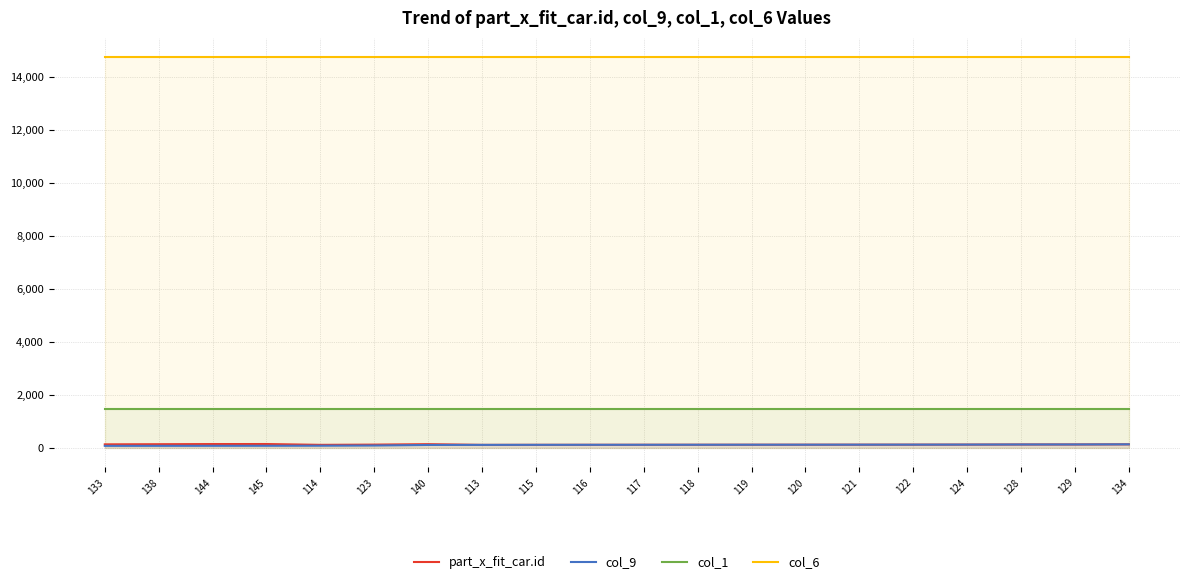

At which label is col_6 closest to 14745?

133